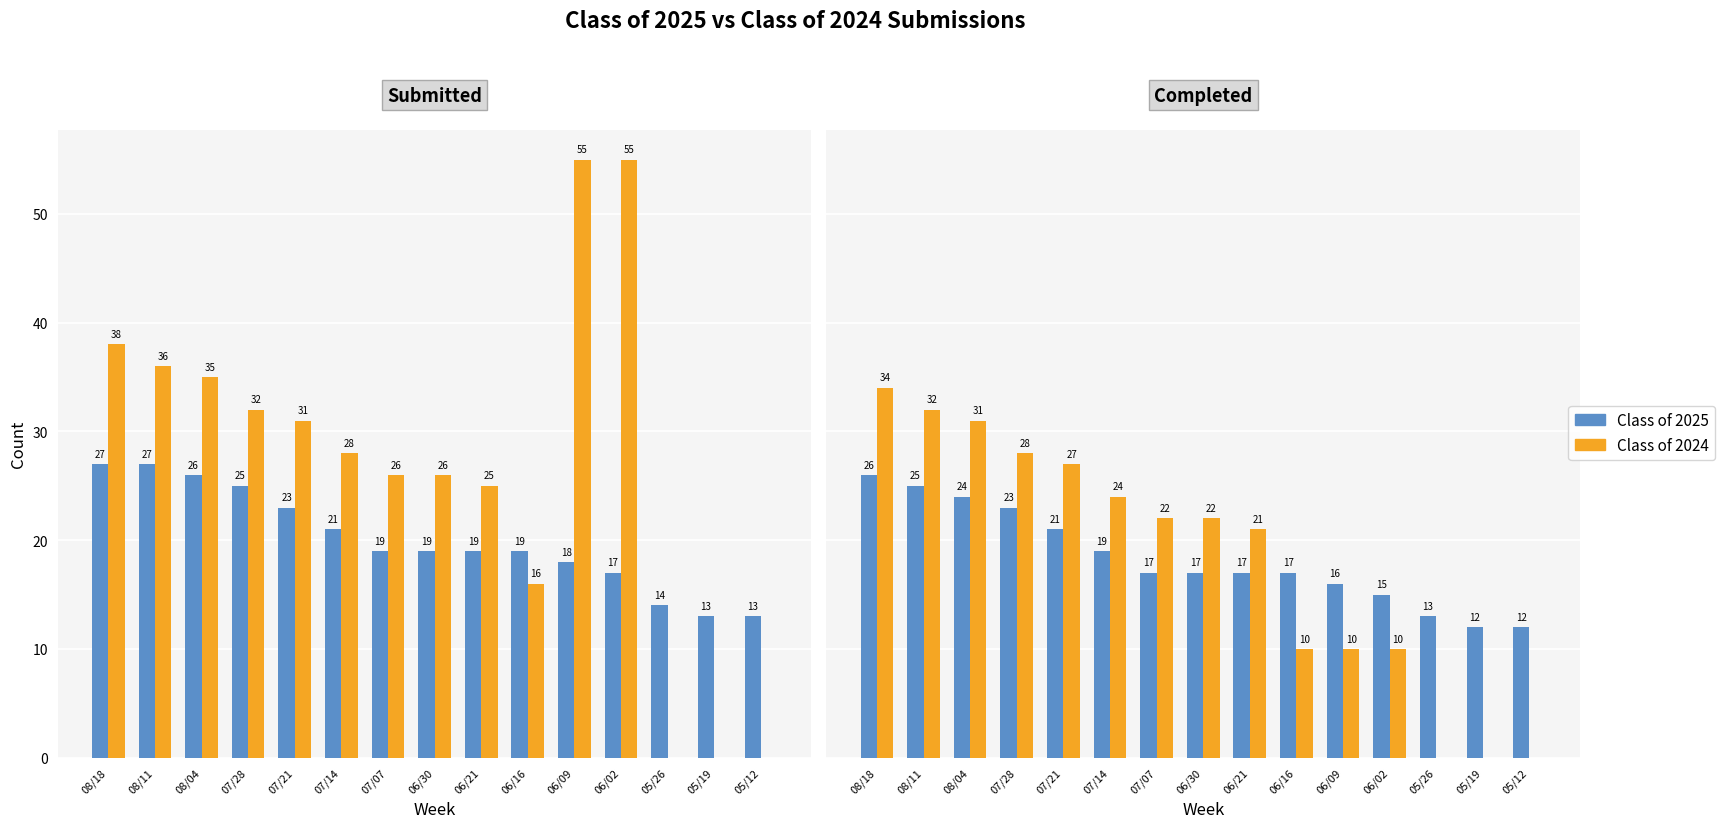

List the series in order of their peak value, lowest first.

Class of 2025, Class of 2024